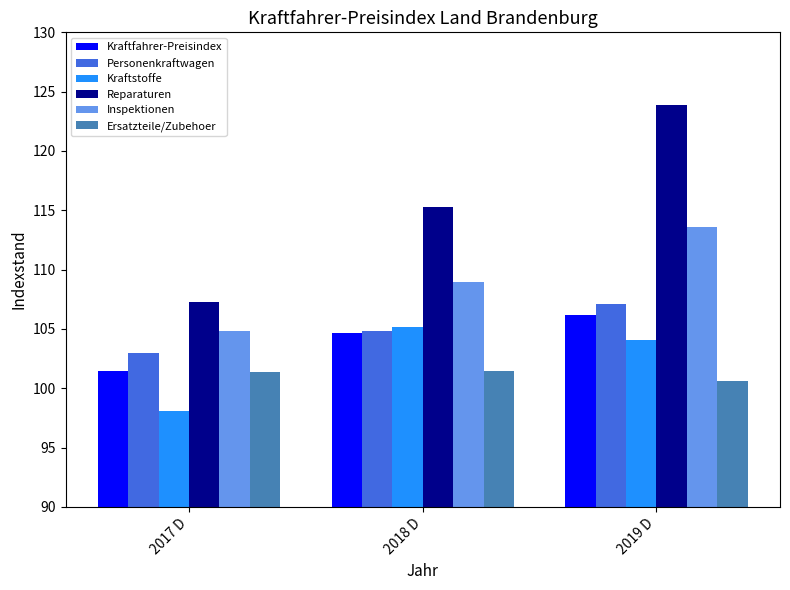

What is the sum of all Personenkraftwagen values?

314.9